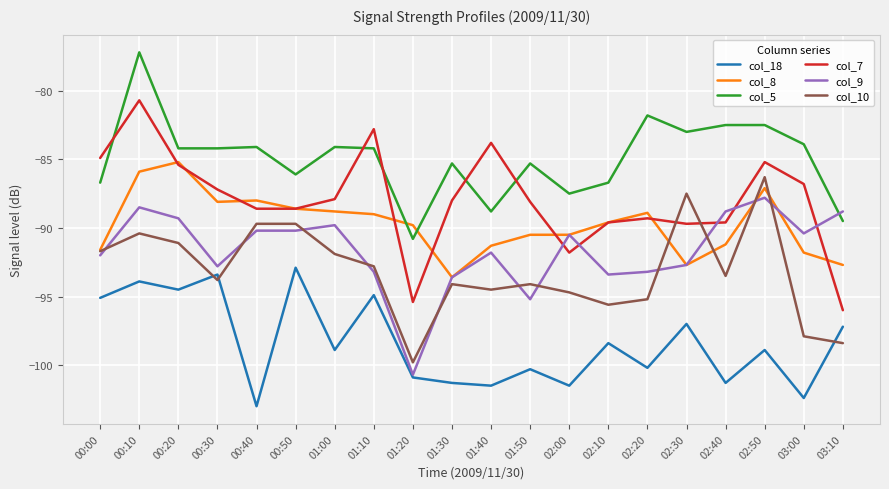

What is the average value of the col_8 series?

-89.7